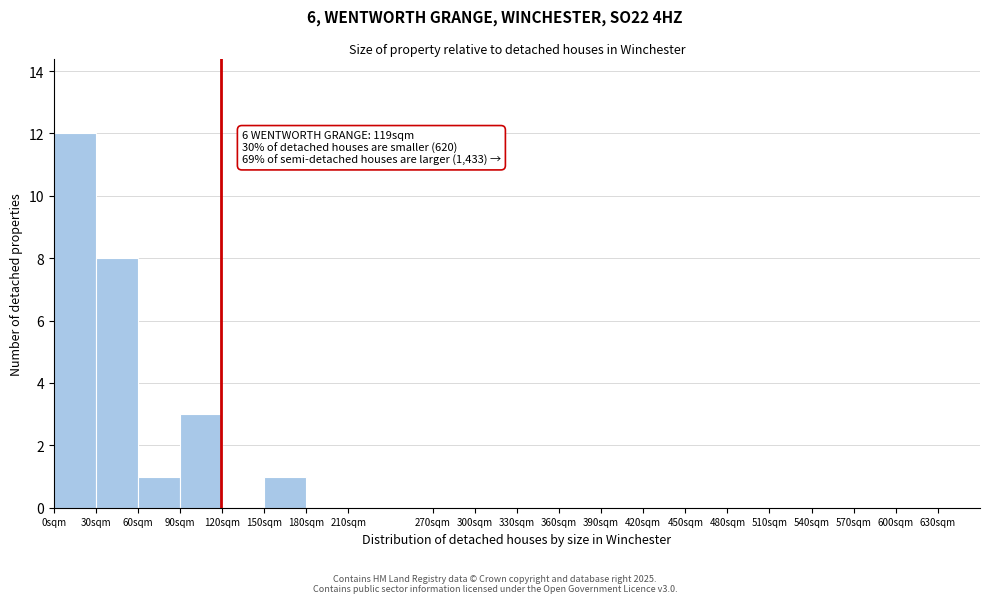

Over which range of the x-axis is the bar tallest?

0 to 30